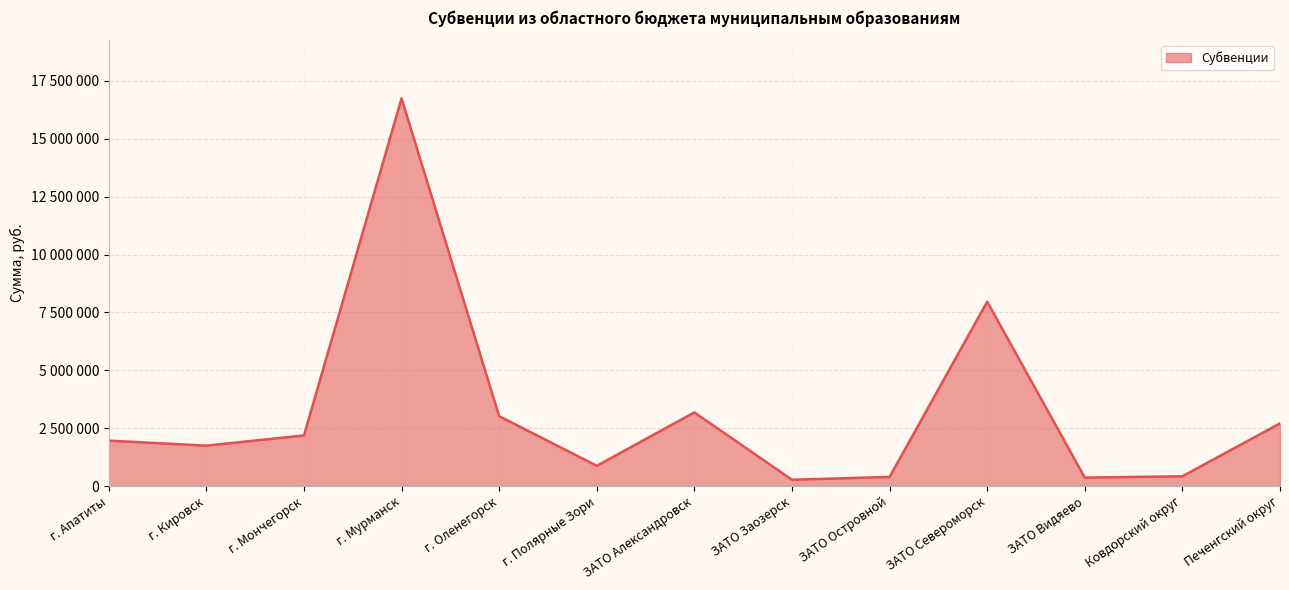

What is the greatest value displayed?

16746729